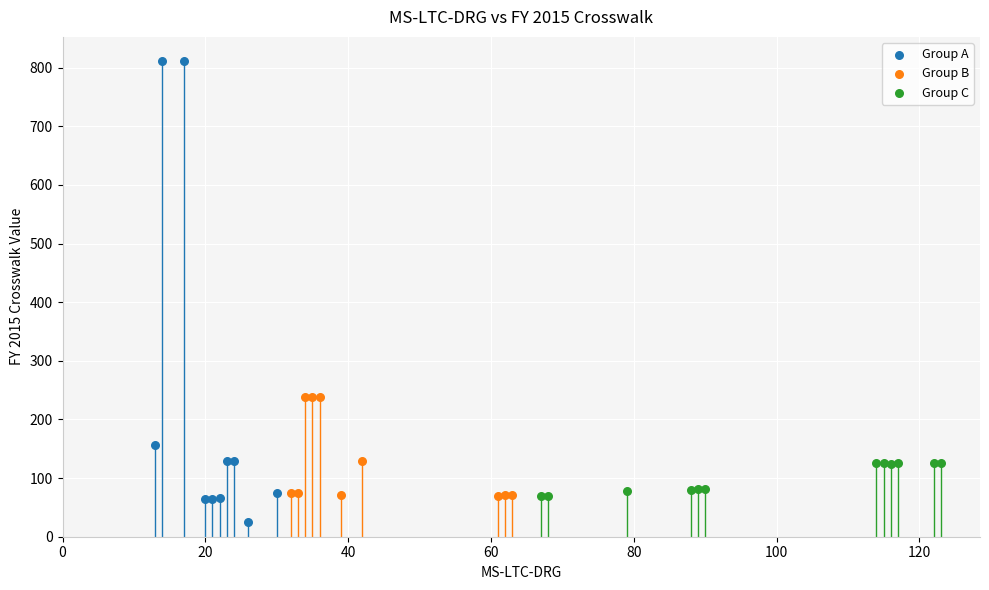

Which series reaches the minimum Y coordinate?

Group A